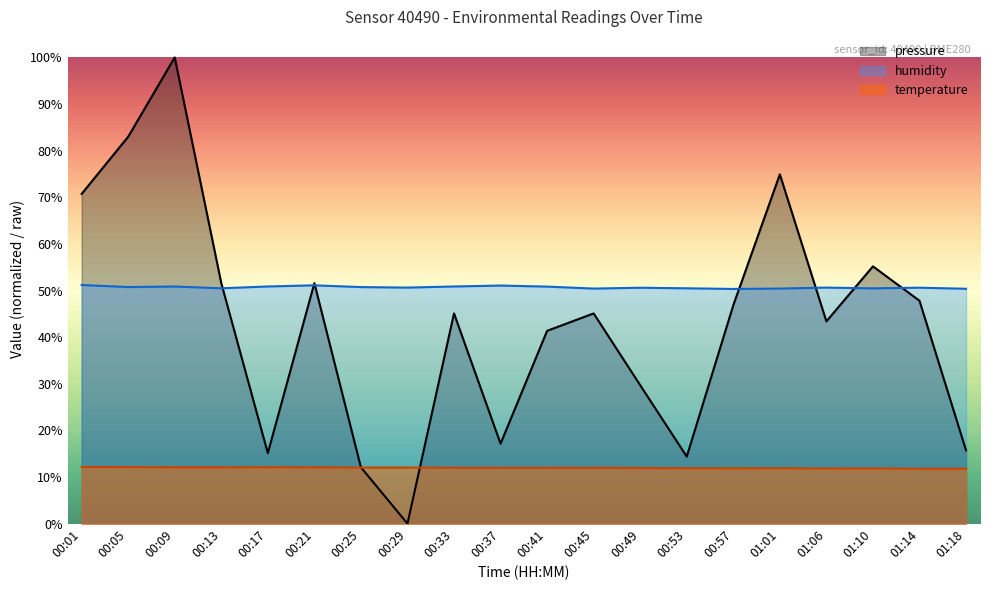

How many intersections are there between pressure and temperature?

2